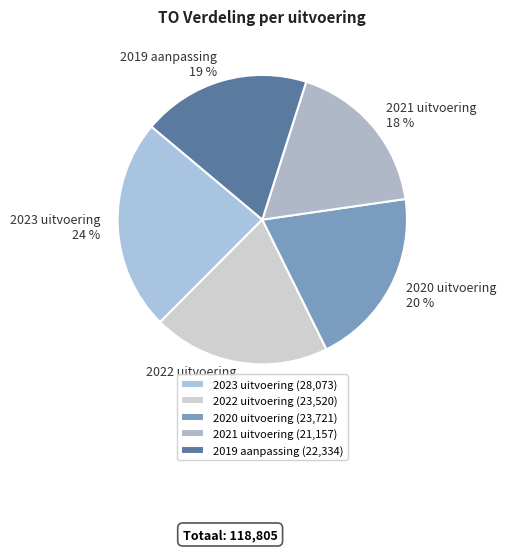

Which category has the smallest portion of the pie?

2021 uitvoering